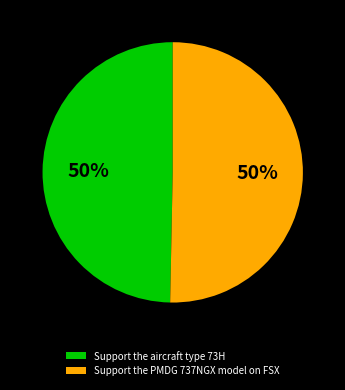

The Support the aircraft type 73H slice represents 41% of the pie. True or false?

False